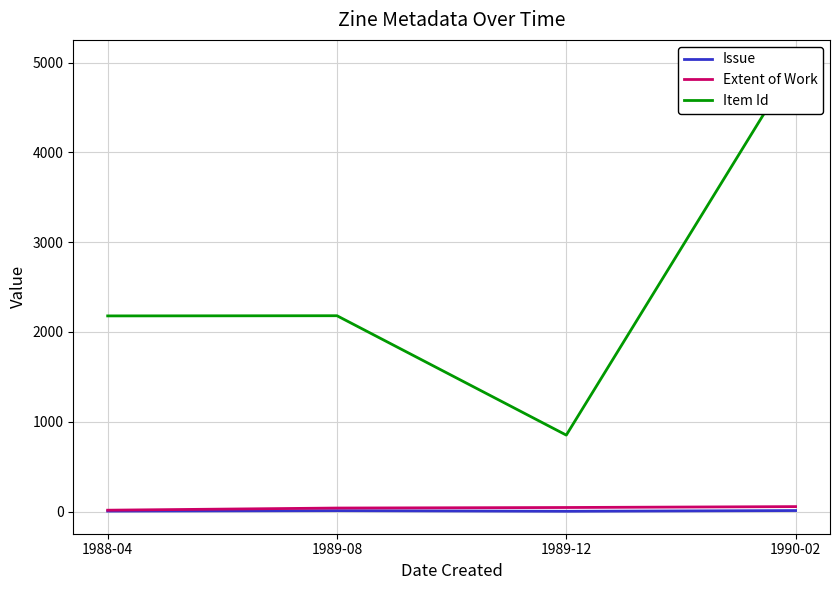

Count the number of data series in this chart.

3